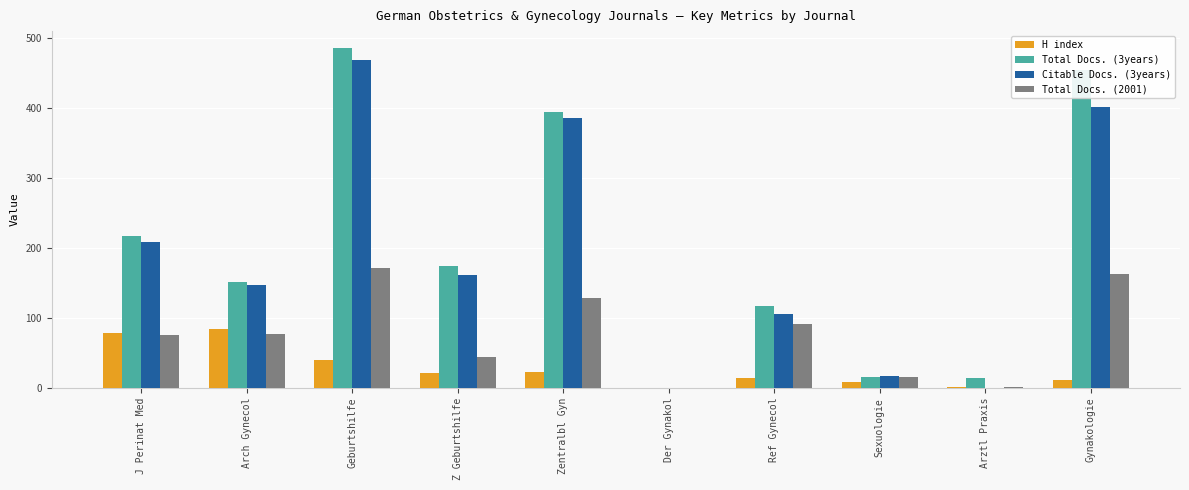

Count the number of categories in the chart.

10